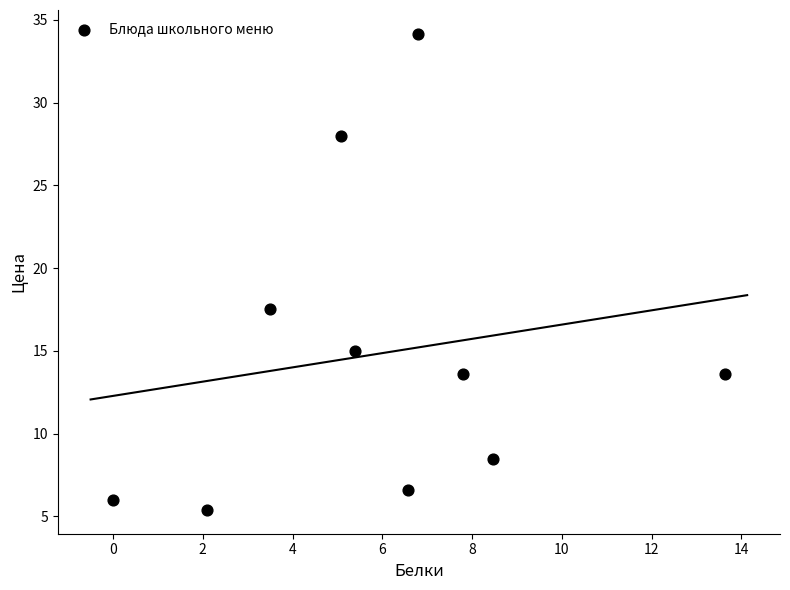

What Y value in the scatter plot is closest to 19?

17.5